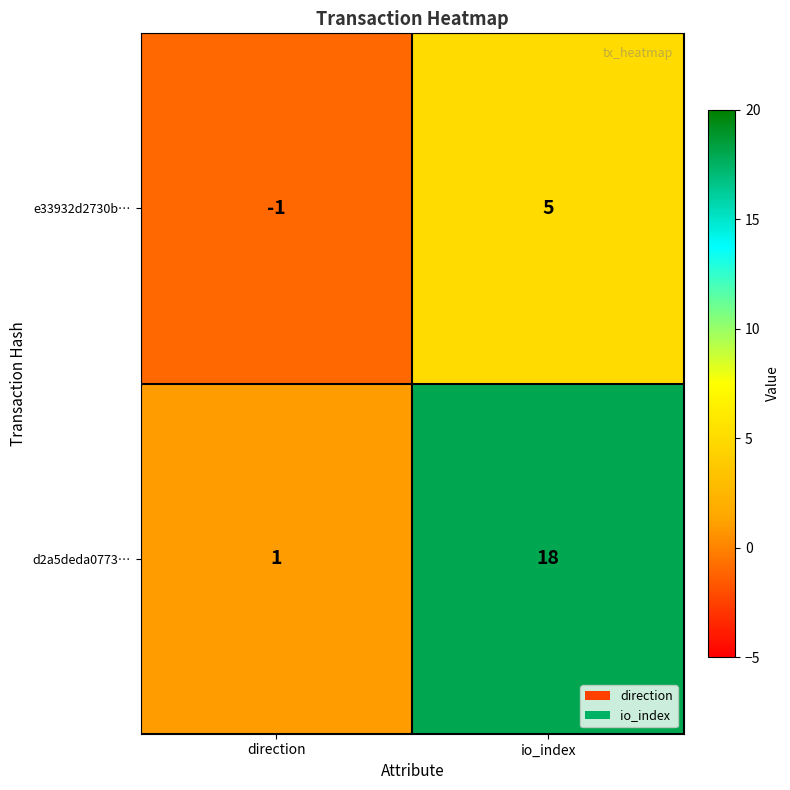

How many data points does each series have?

2